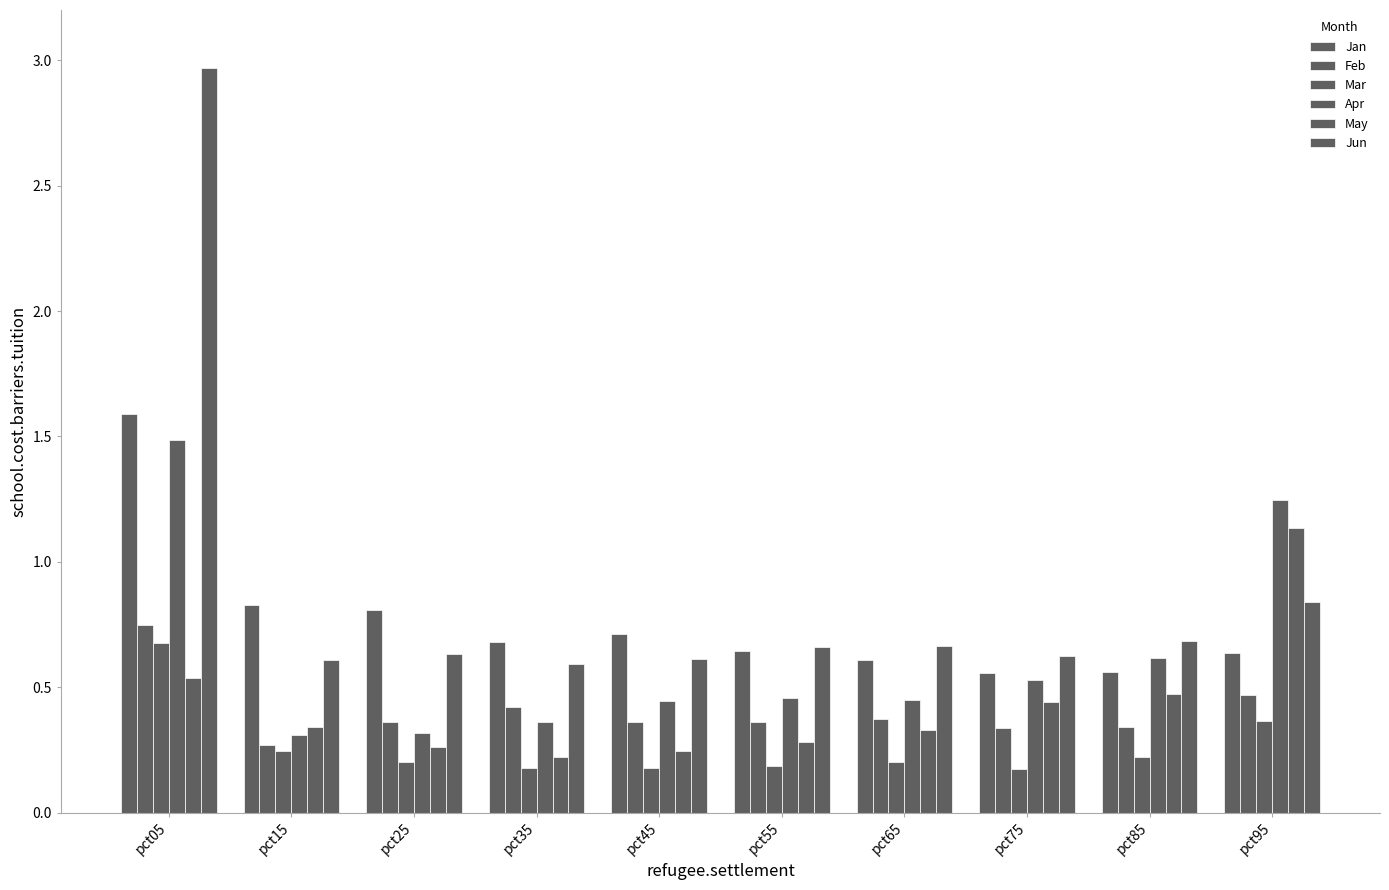

At pct15, list the series in order from largest to smallest.

Jan, Jun, May, Apr, Feb, Mar